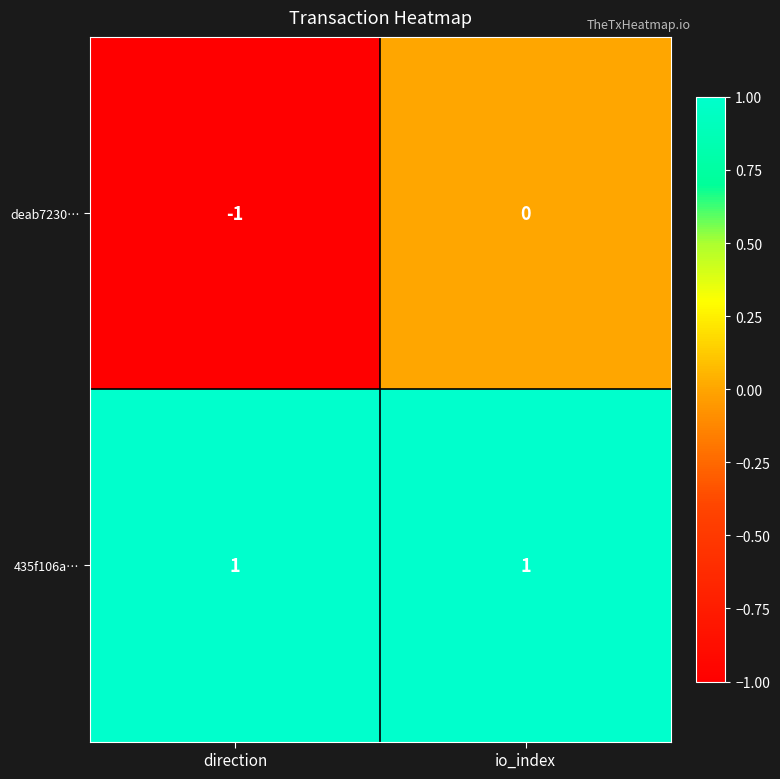

At which category does the chart reach its minimum across all series?

direction